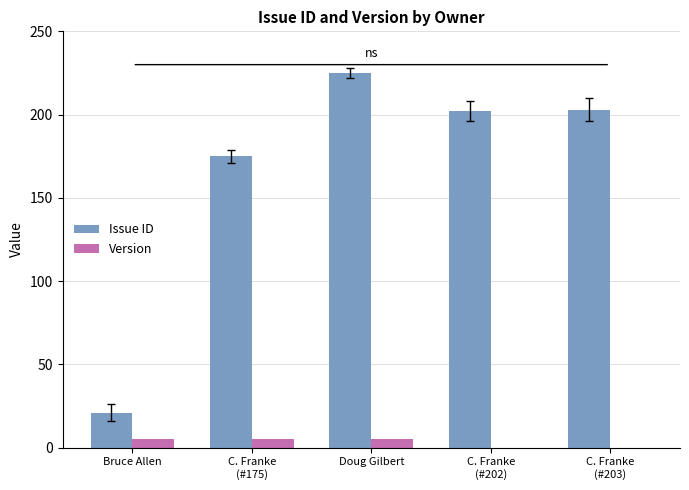

What is the highest value of the Issue ID series?

225.0